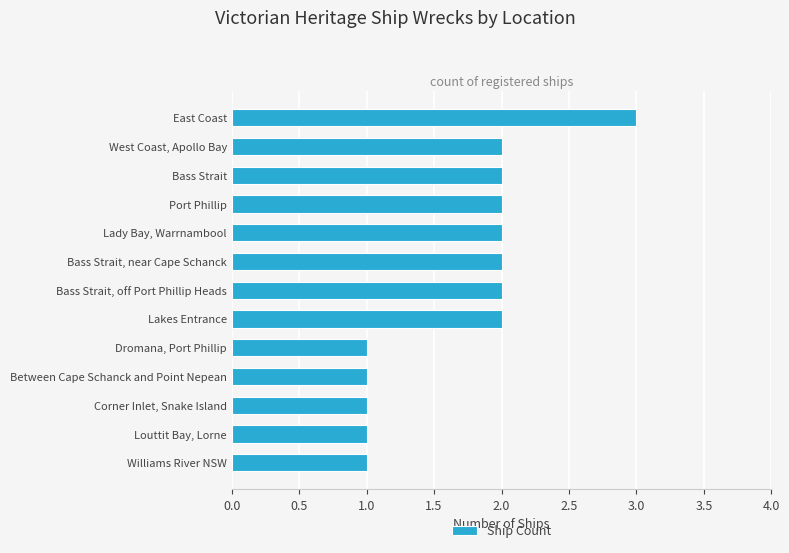

True or false: the data shows 2 at Port Phillip.

True